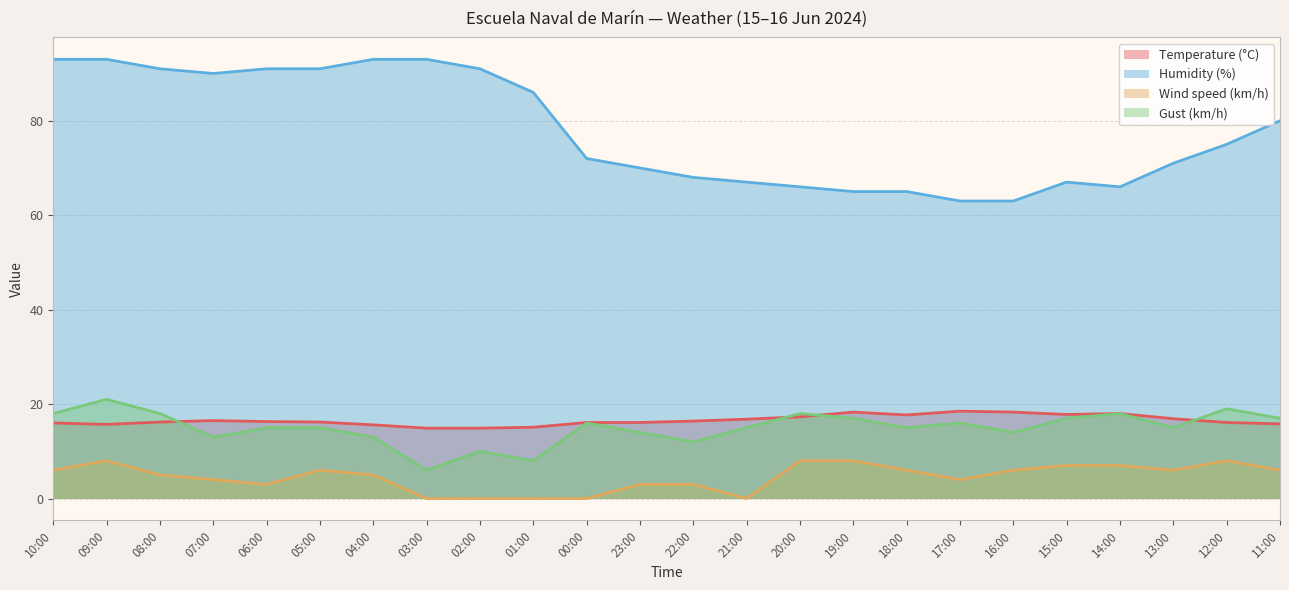

Where is the first local minimum for Wind speed (km/h)?

06:00